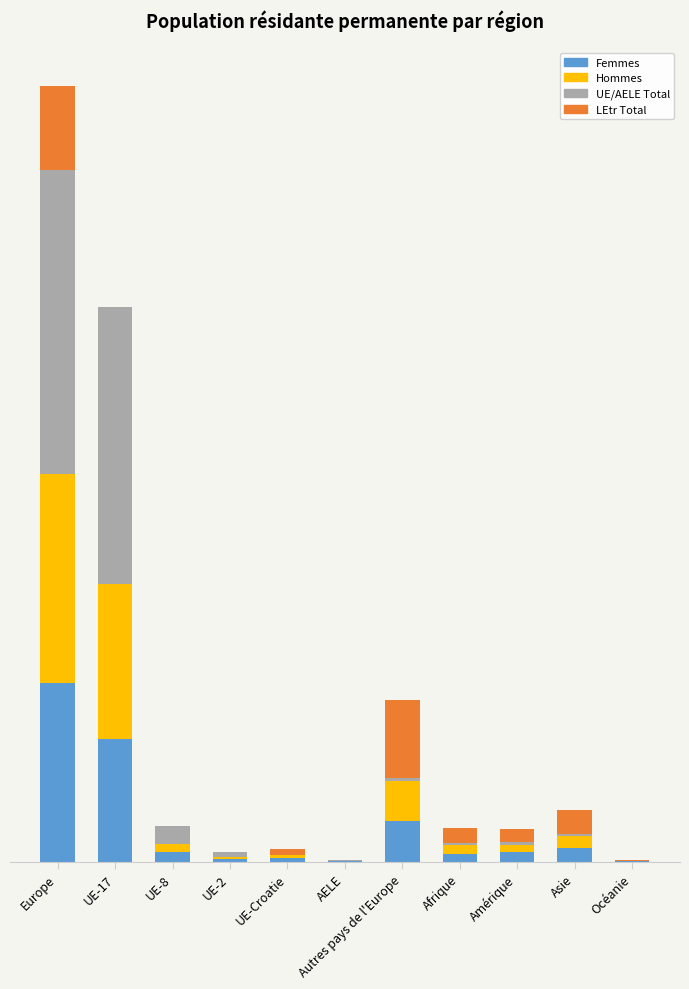

List the series in order of their peak value, lowest first.

LEtr Total, Femmes, Hommes, UE/AELE Total